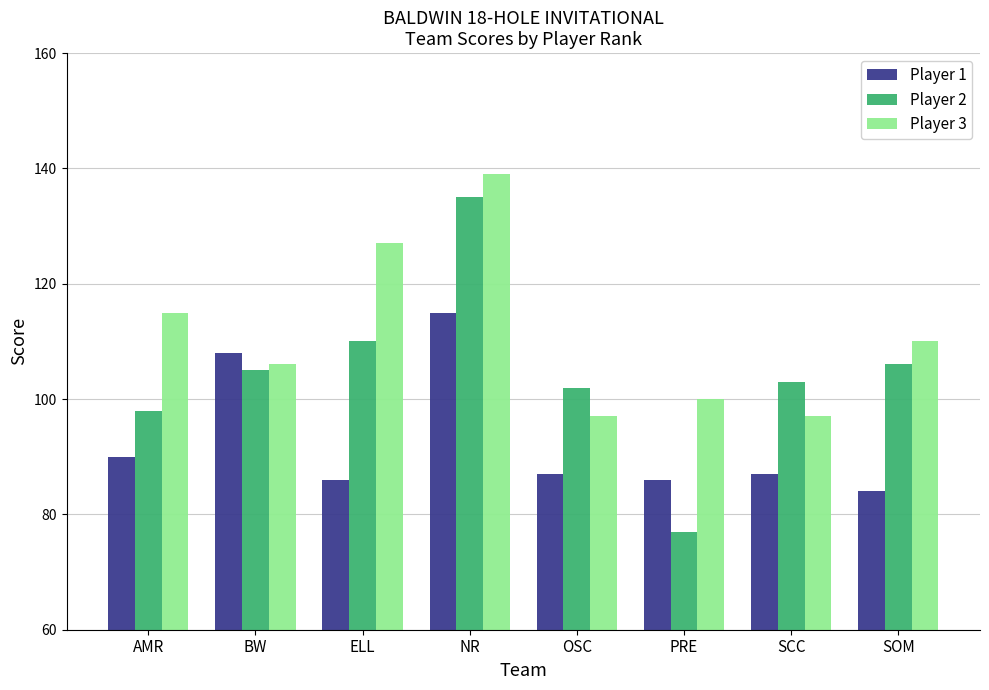

What is the label of the 7th bar from the left?

SCC